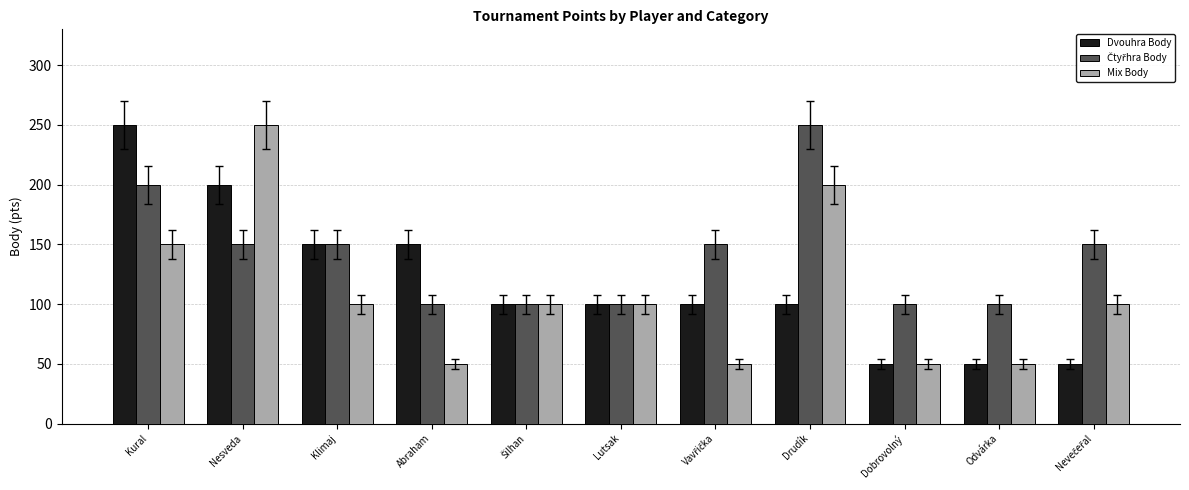

How many groups of bars are there?

11